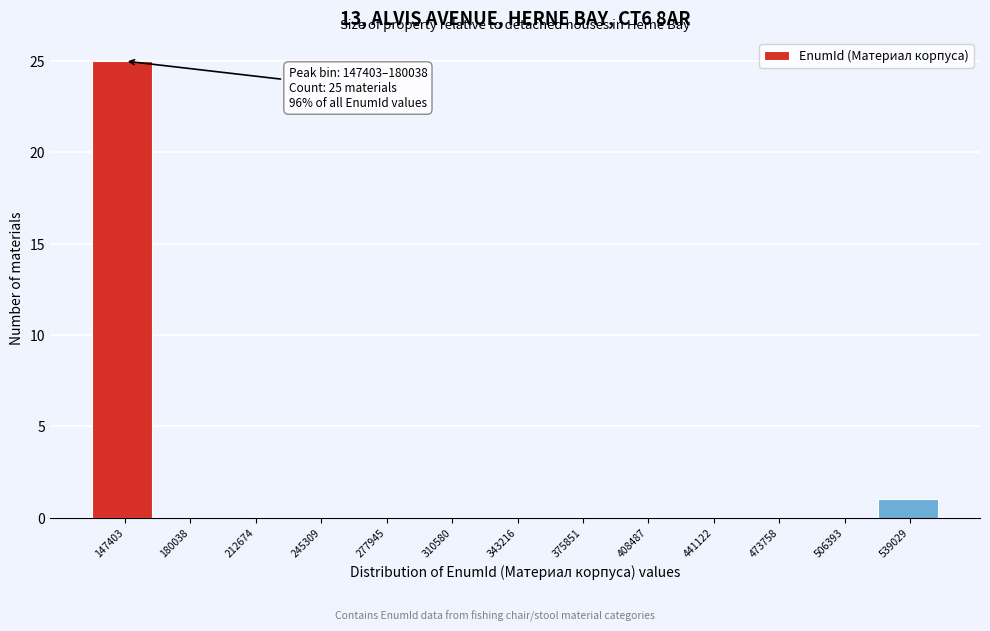

Reading right to left, transcribe all the data shown in this chart.

539029=1	506393=0	473758=0	441122=0	408487=0	375851=0	343216=0	310580=0	277945=0	245309=0	212674=0	180038=0	147403=25